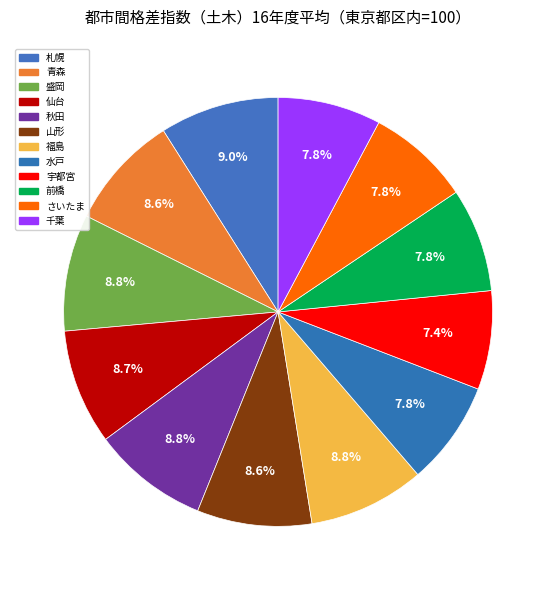

Do 福島 and 札幌 together represent more than half of the pie?

No